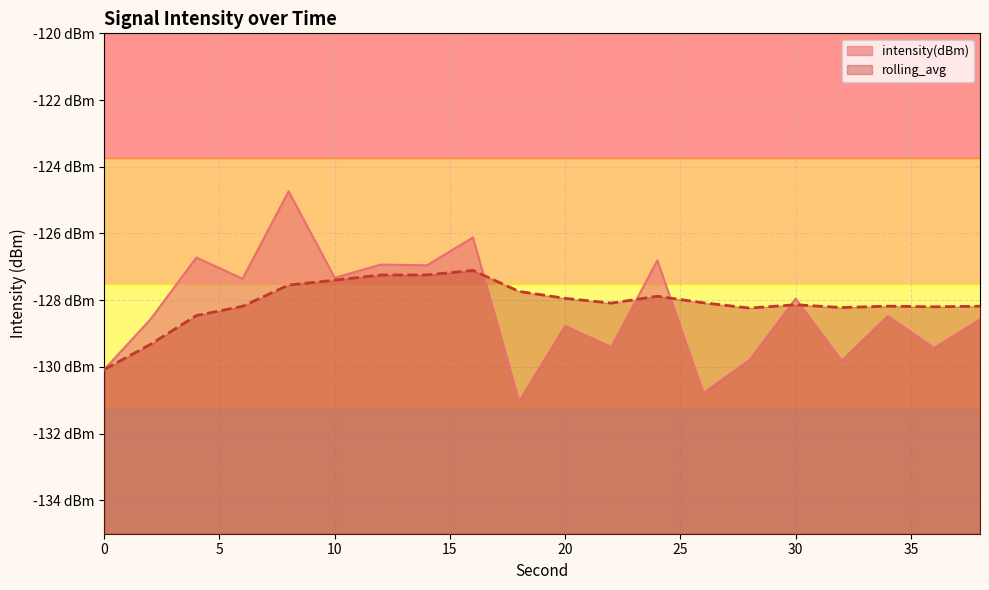

In rolling_avg, how many points are higher than both neighbors (excluding endpoints)?

4